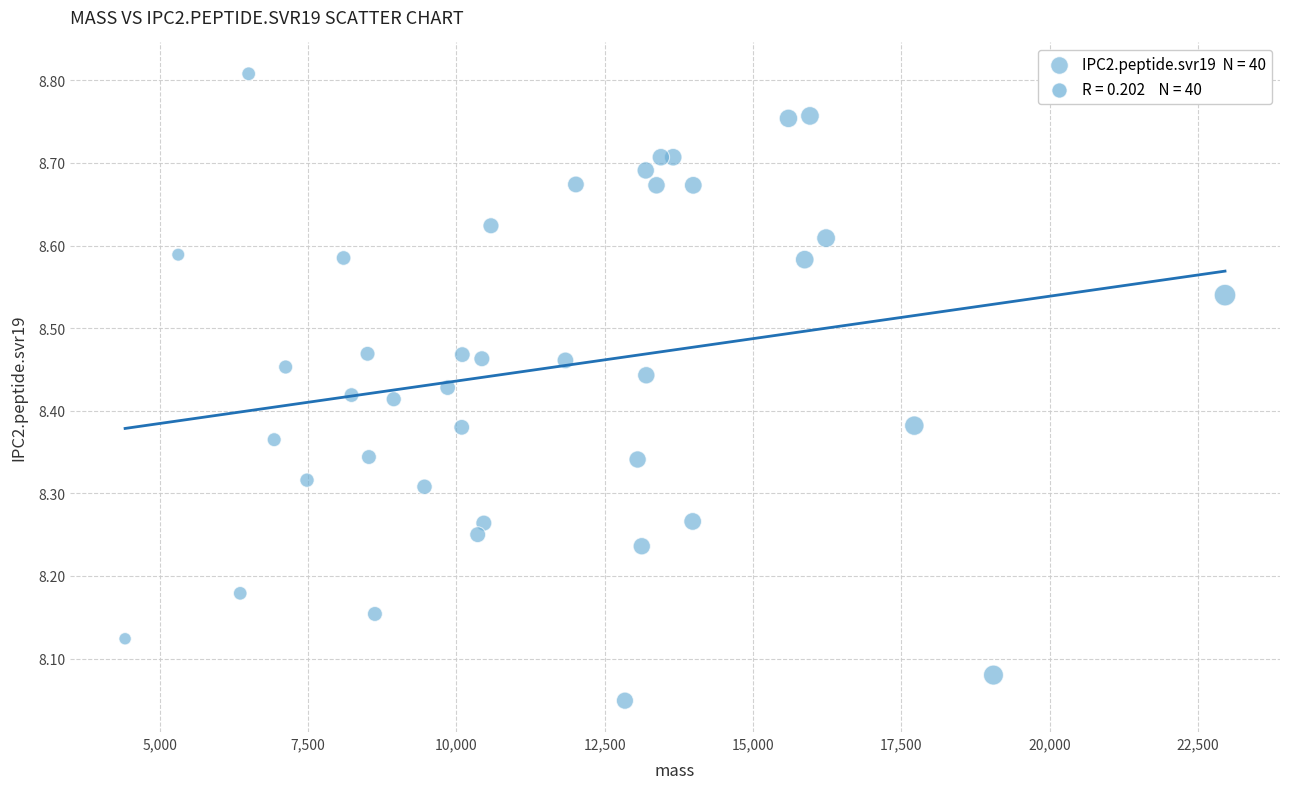

What is the range of Y values (max minus min)?

0.8